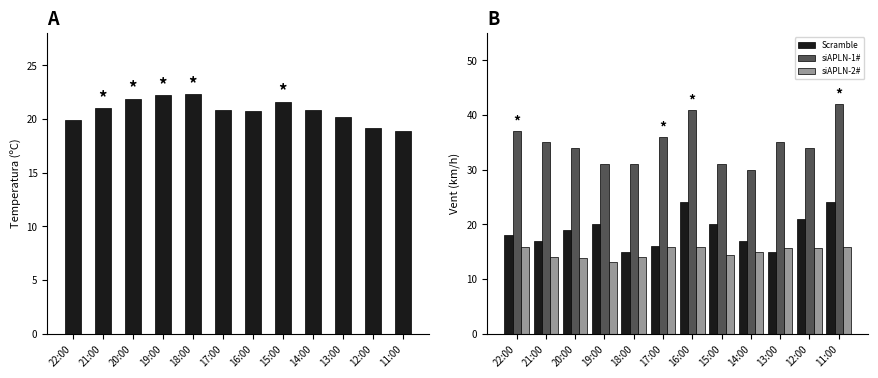

Reading left to right, extract all data points from this chart.

Temperatura (ºC): 22:00=19.9	21:00=21.0	20:00=21.9	19:00=22.2	18:00=22.3	17:00=20.8	16:00=20.7	15:00=21.6	14:00=20.8	13:00=20.2	12:00=19.2	11:00=18.9
Scramble: 22:00=18.0	21:00=17.0	20:00=19.0	19:00=20.0	18:00=15.0	17:00=16.0	16:00=24.0	15:00=20.0	14:00=17.0	13:00=15.0	12:00=21.0	11:00=24.0
siAPLN-1#: 22:00=37.0	21:00=35.0	20:00=34.0	19:00=31.0	18:00=31.0	17:00=36.0	16:00=41.0	15:00=31.0	14:00=30.0	13:00=35.0	12:00=34.0	11:00=42.0
siAPLN-2#: 22:00=15.9	21:00=14.1	20:00=13.8	19:00=13.2	18:00=14.1	17:00=15.9	16:00=15.9	15:00=14.4	14:00=15.0	13:00=15.6	12:00=15.6	11:00=15.9